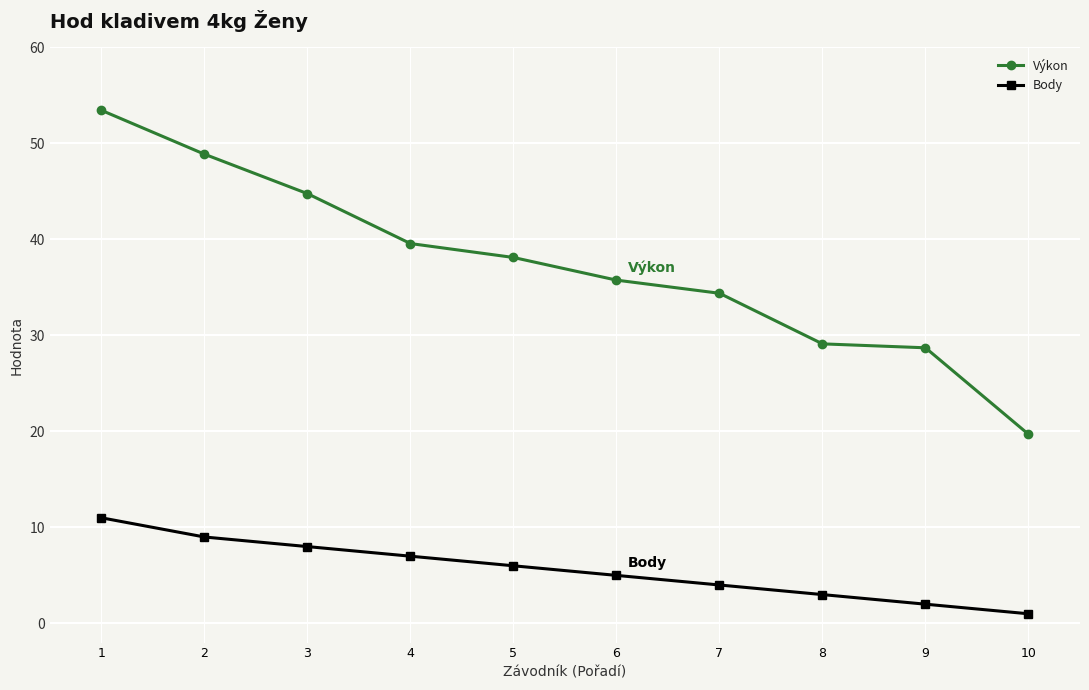

Rank the series by their average value, from lowest to highest.

Body, Výkon